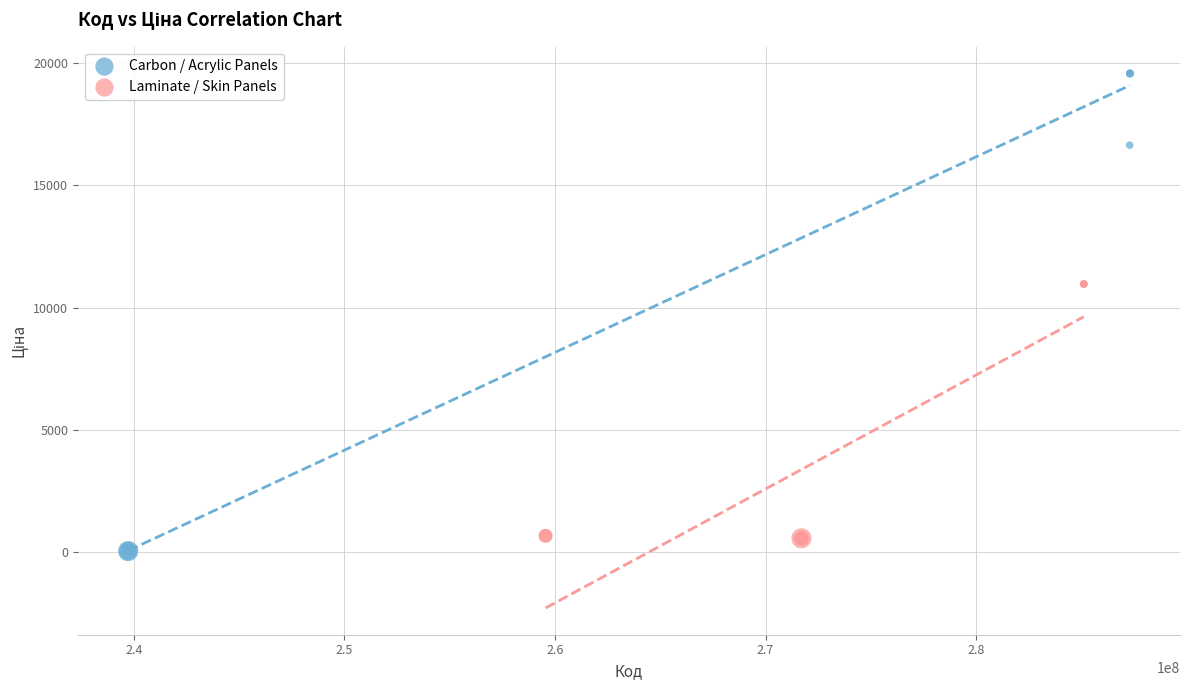

Which series reaches the maximum Y coordinate?

Carbon / Acrylic Panels